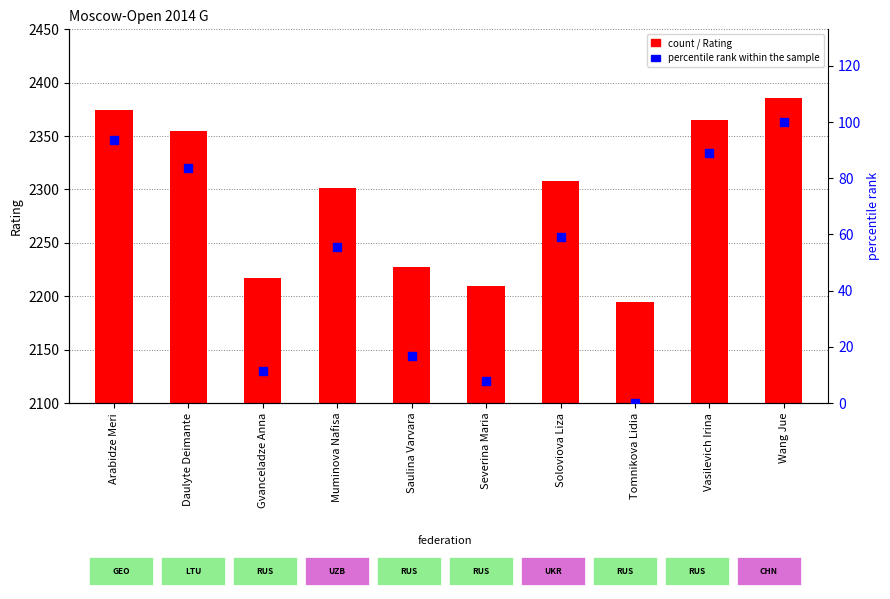

What are all the series names shown in the legend?

Rating, percentile rank within the sample